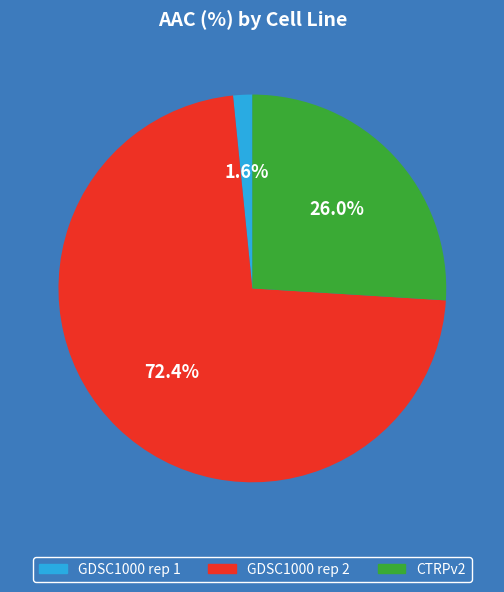

To the nearest percent, what is the difference between the CTRPv2 and GDSC1000 rep 2 slice percentages?

46%